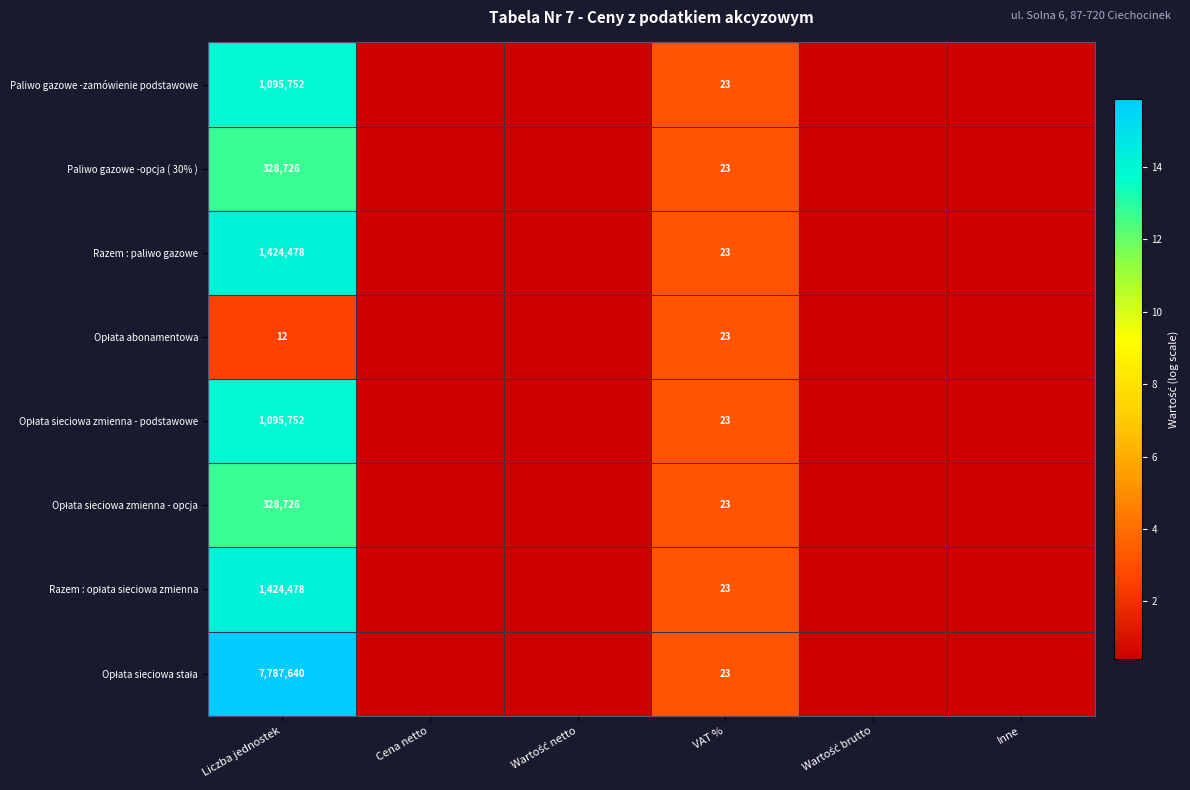

What is the minimum value shown in the chart?

0.4